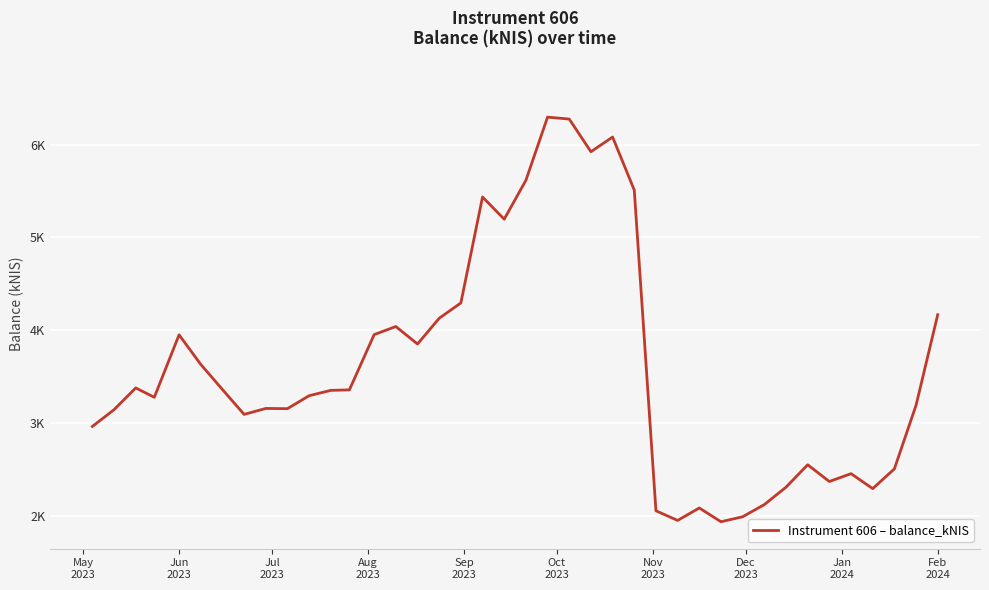

What is the value of the 22nd point from the left?

6296.1